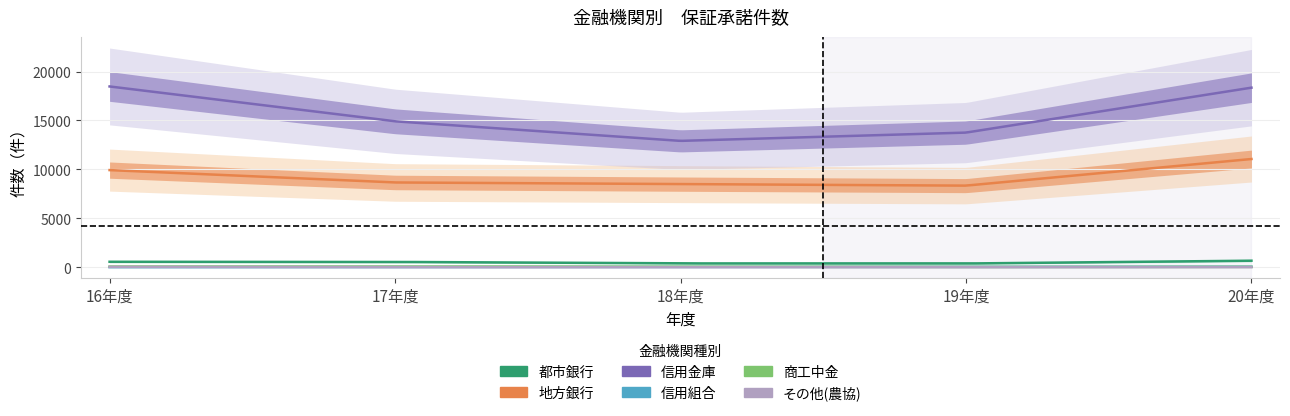

True or false: 信用金庫 and 都市銀行 cross at least once.

False